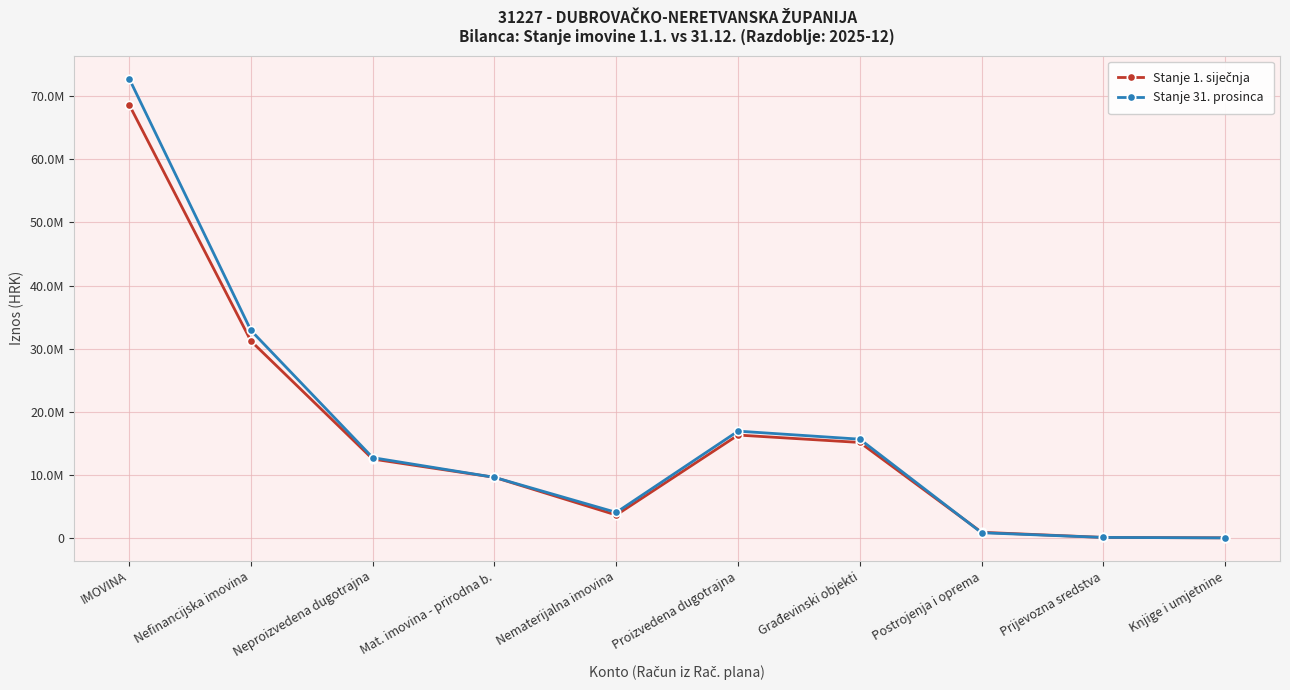

Which category has the highest value in the Stanje 31. prosinca series?

IMOVINA